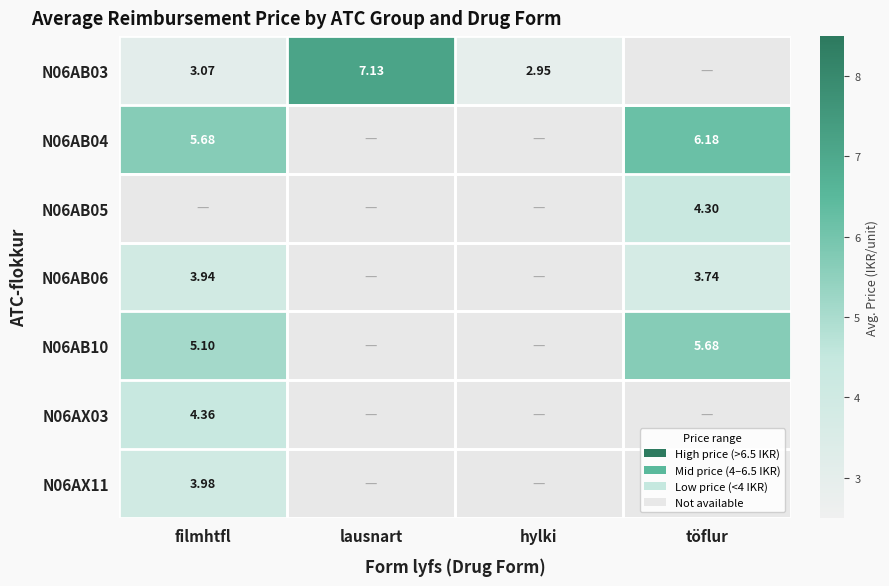

At which category is the sum across all series the highest?

filmhtfl